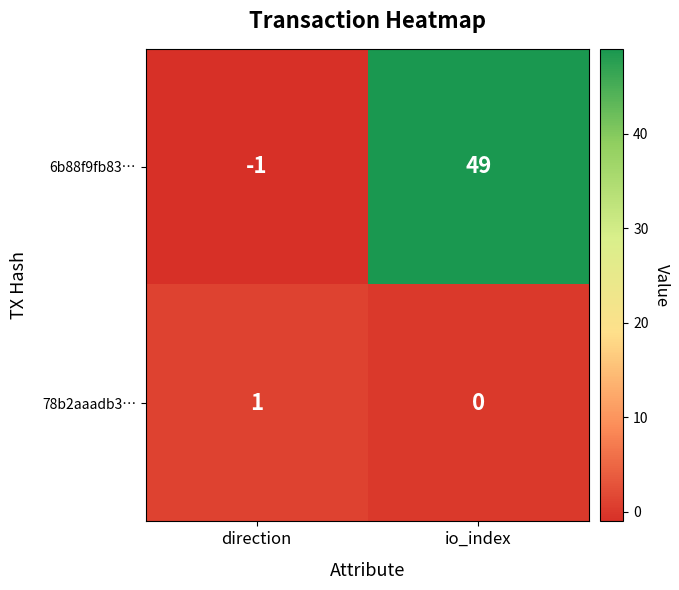

What is the sum of the 6b88f9fb83… values at io_index and direction?

48